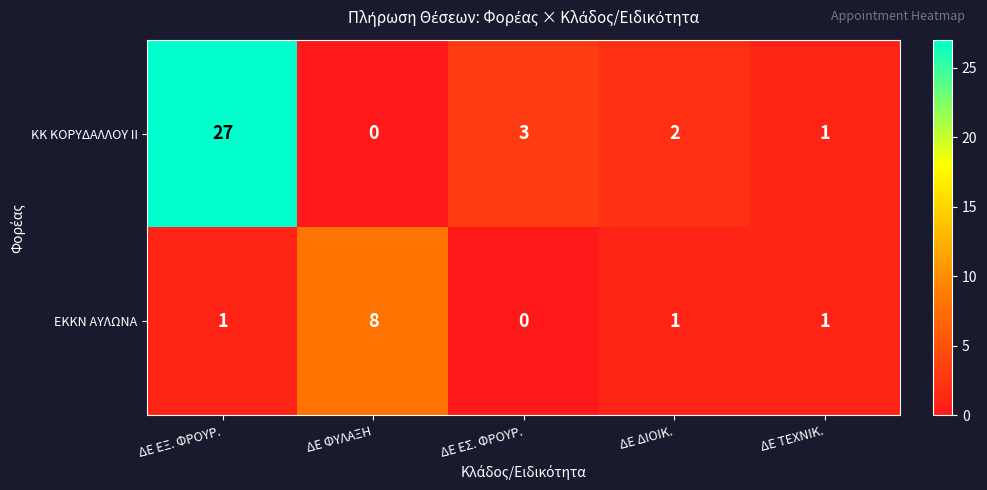

Reading left to right, extract all data points from this chart.

ΚΚ ΚΟΡΥΔΑΛΛΟΥ ΙΙ: 27	0	3	2	1
ΕΚΚΝ ΑΥΛΩΝΑ: 1	8	0	1	1